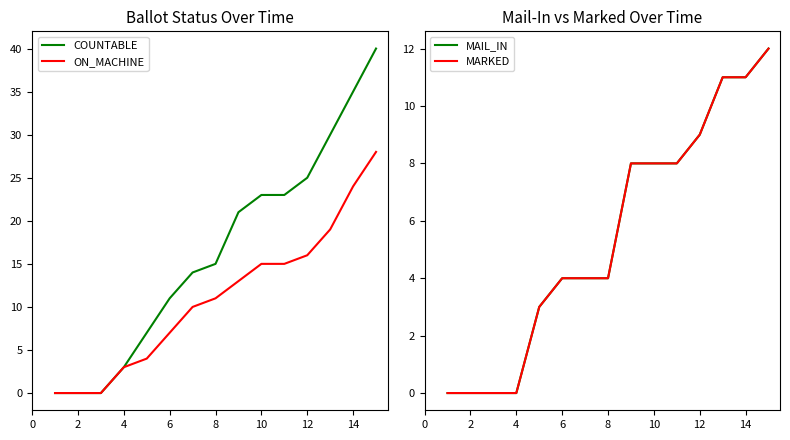

The COUNTABLE series shows 9 at 14. True or false?

False